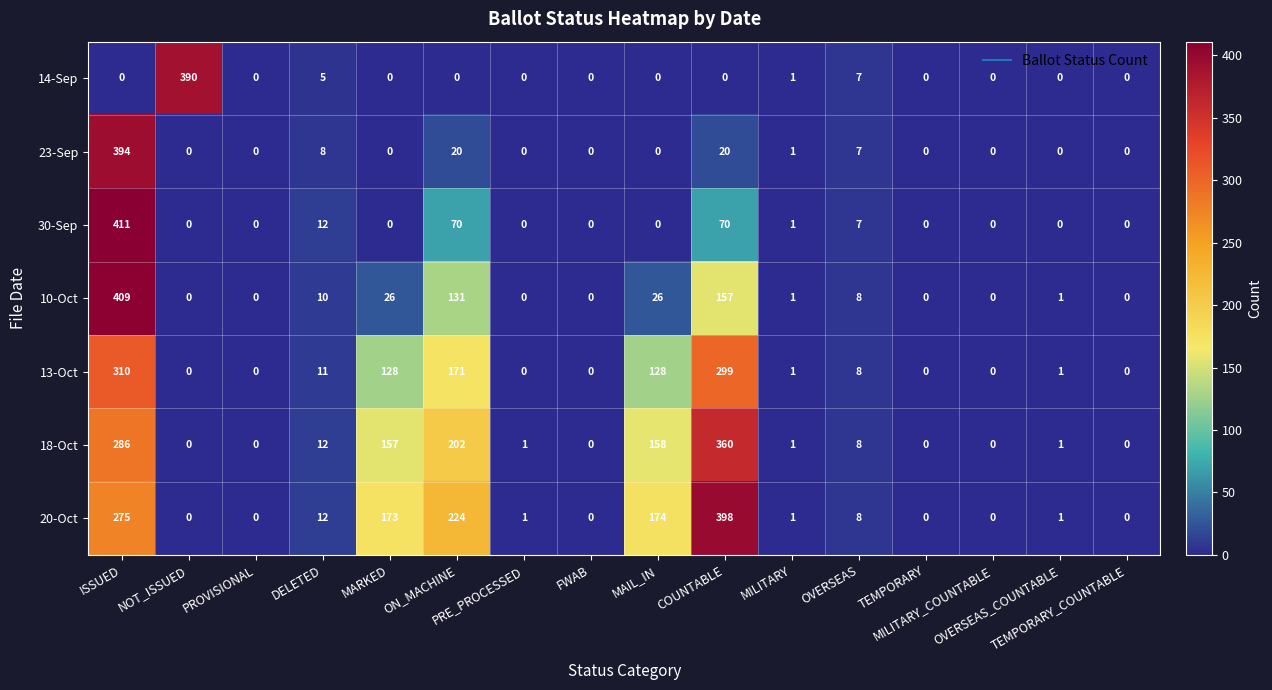

What is the maximum value for 10-Oct?

409